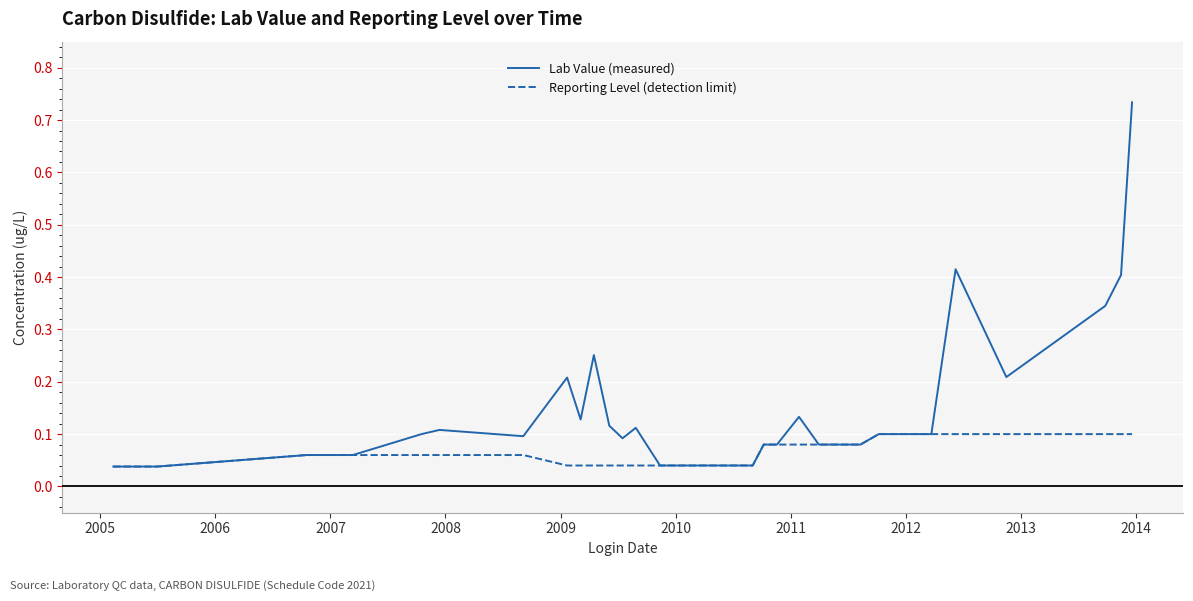

Which series has the widest spread of values?

Lab Value (measured)